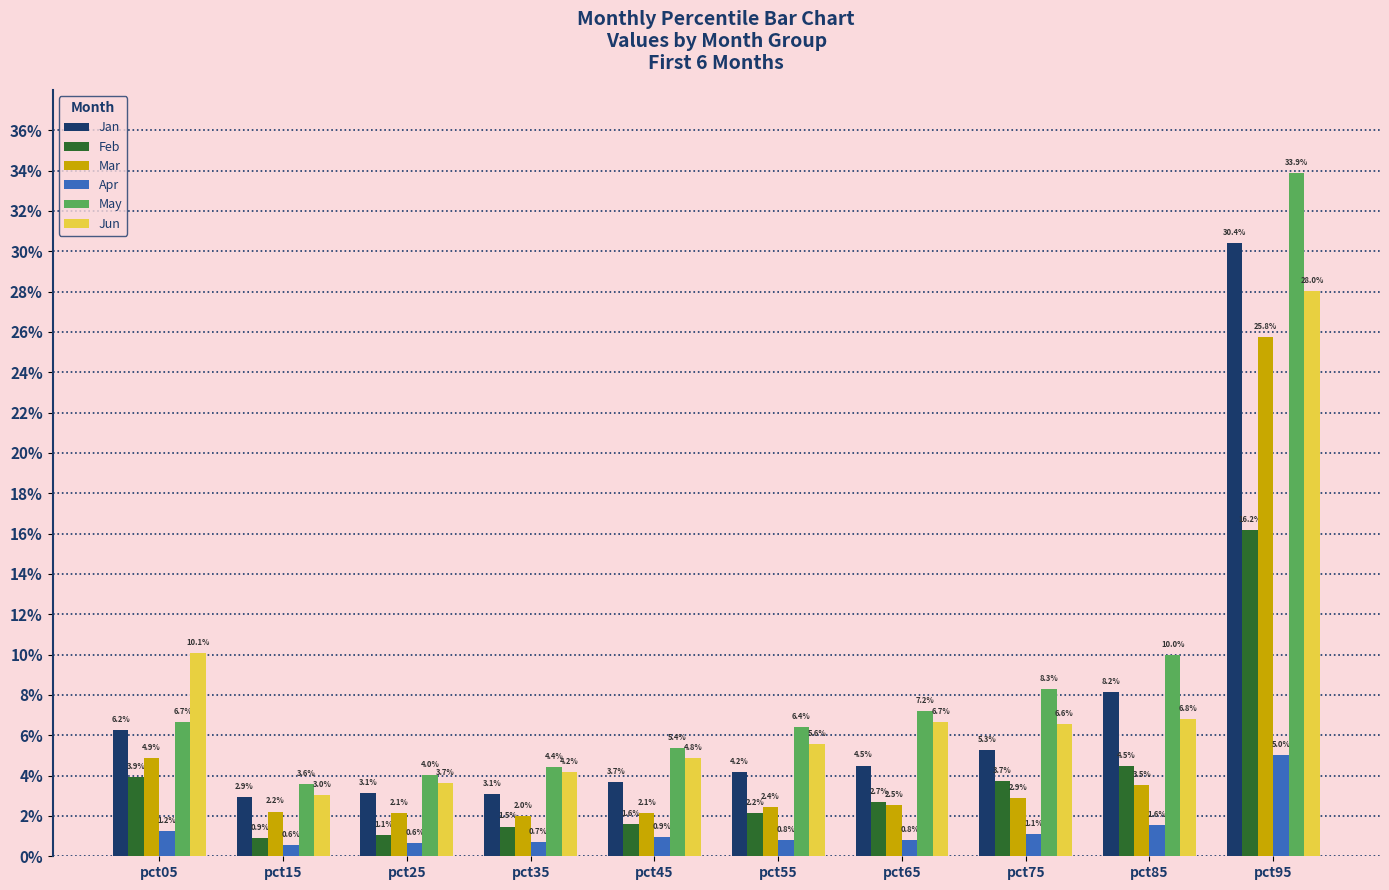

Are the bars horizontal?

No